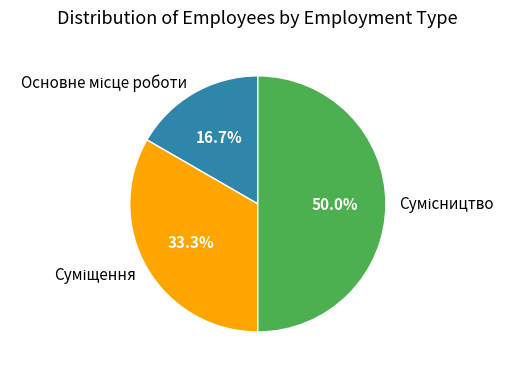

What is the ratio of the value at Основне місце роботи to the value at Сумісництво?

0.3